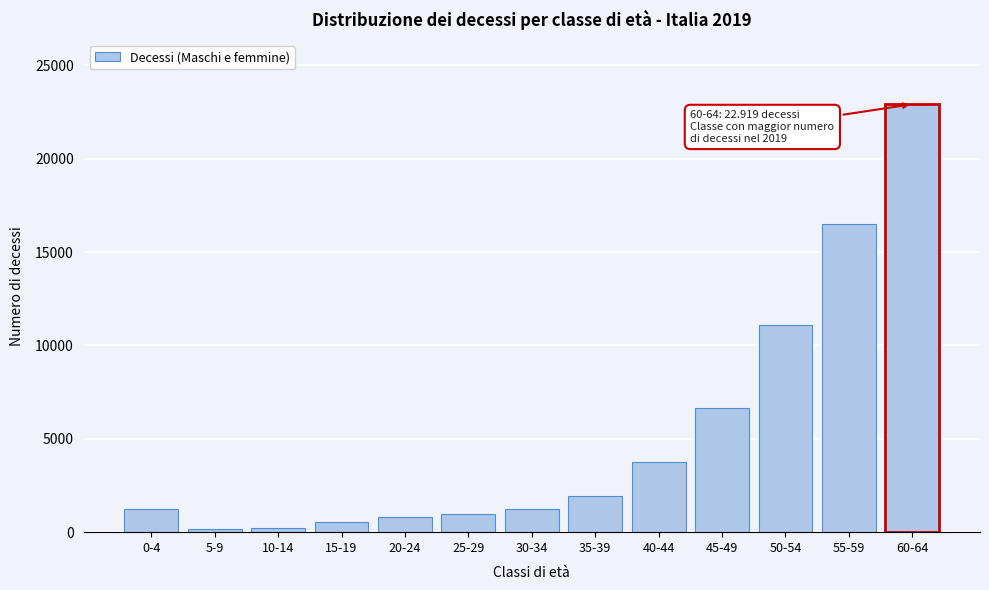

What is the greatest value displayed?

22919